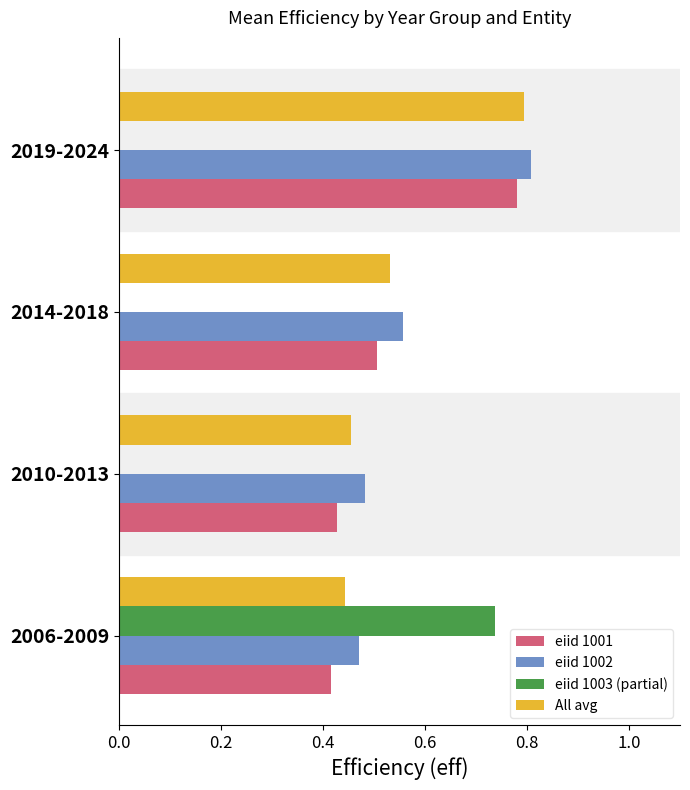

Is it true that eiid 1003 (partial) equals 1.1 at 2006-2009?

False